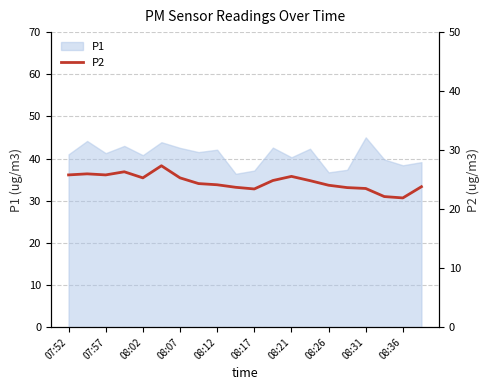

True or false: P1 has a value of 17.5 at 08:26.

False